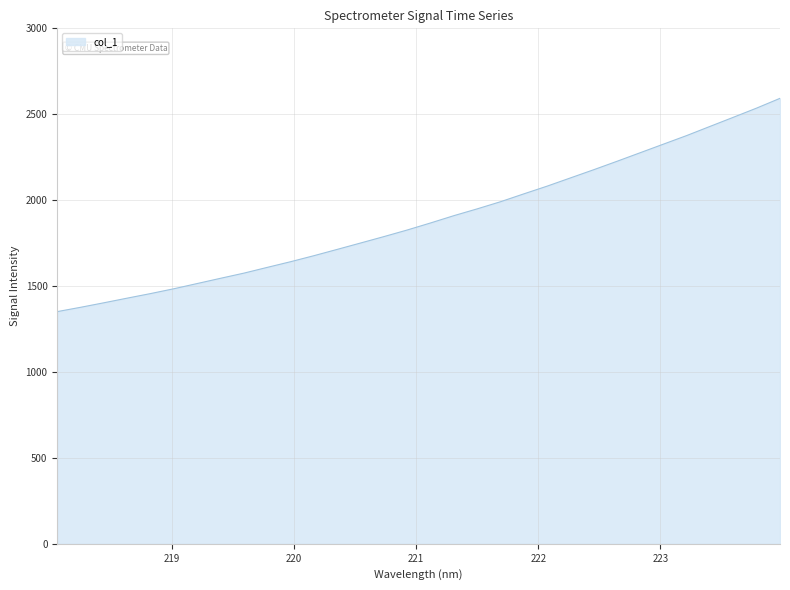

True or false: the data has more than 0 interior local peaks.

False